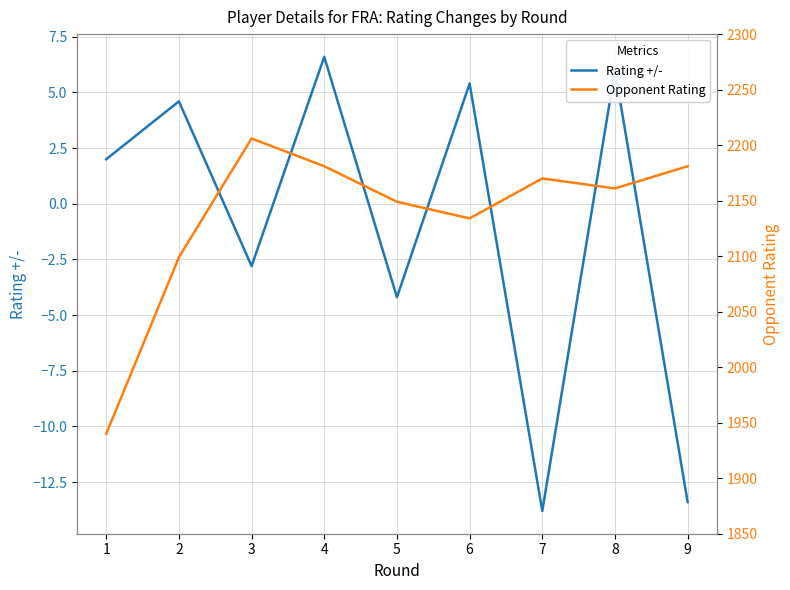

In Opponent Rating, how many points are higher than both neighbors (excluding endpoints)?

2